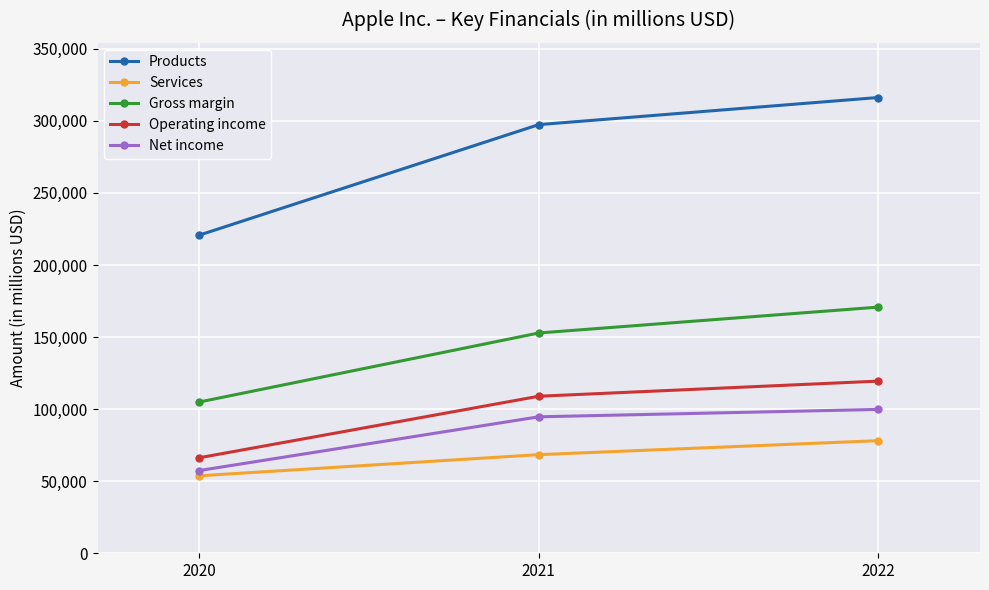

What is the sum of all Operating income values?

294674